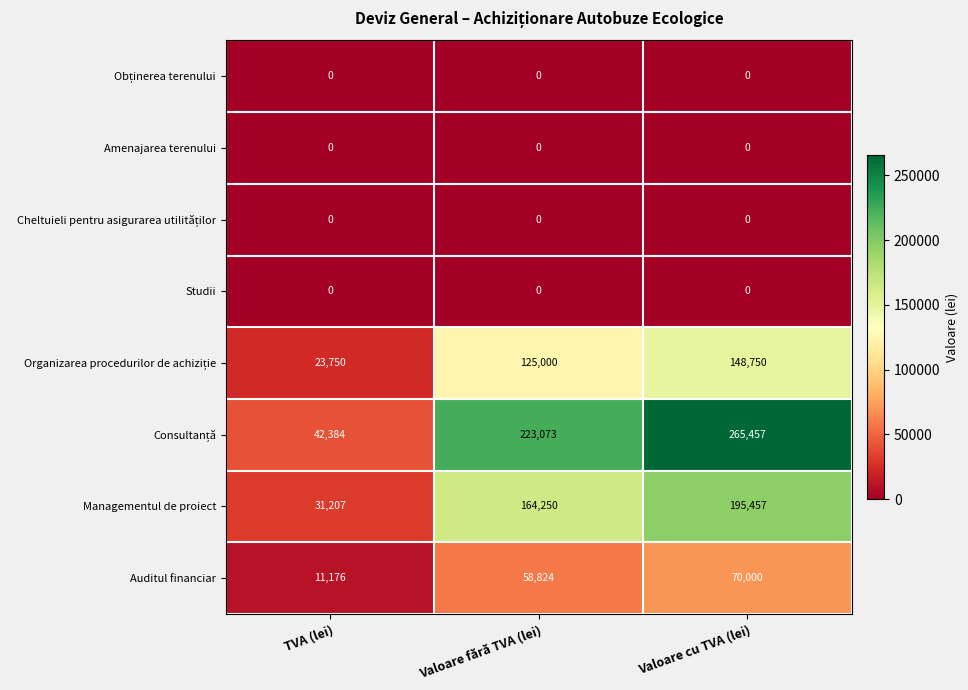

What is the maximum value shown in the chart?

265457